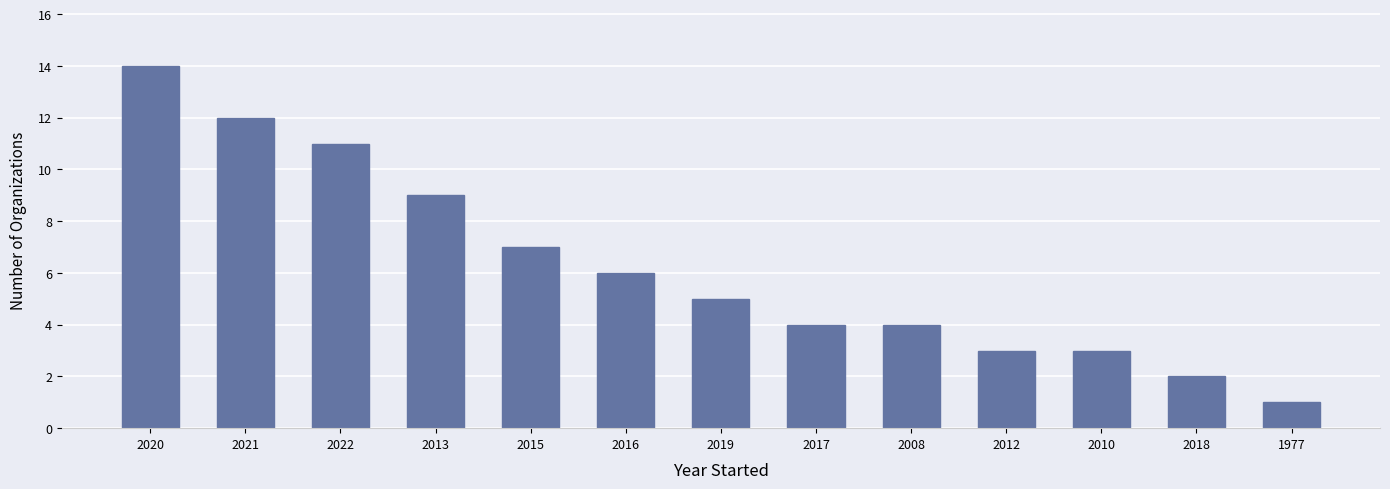

Reading right to left, extract all data points from this chart.

1	2	3	3	4	4	5	6	7	9	11	12	14